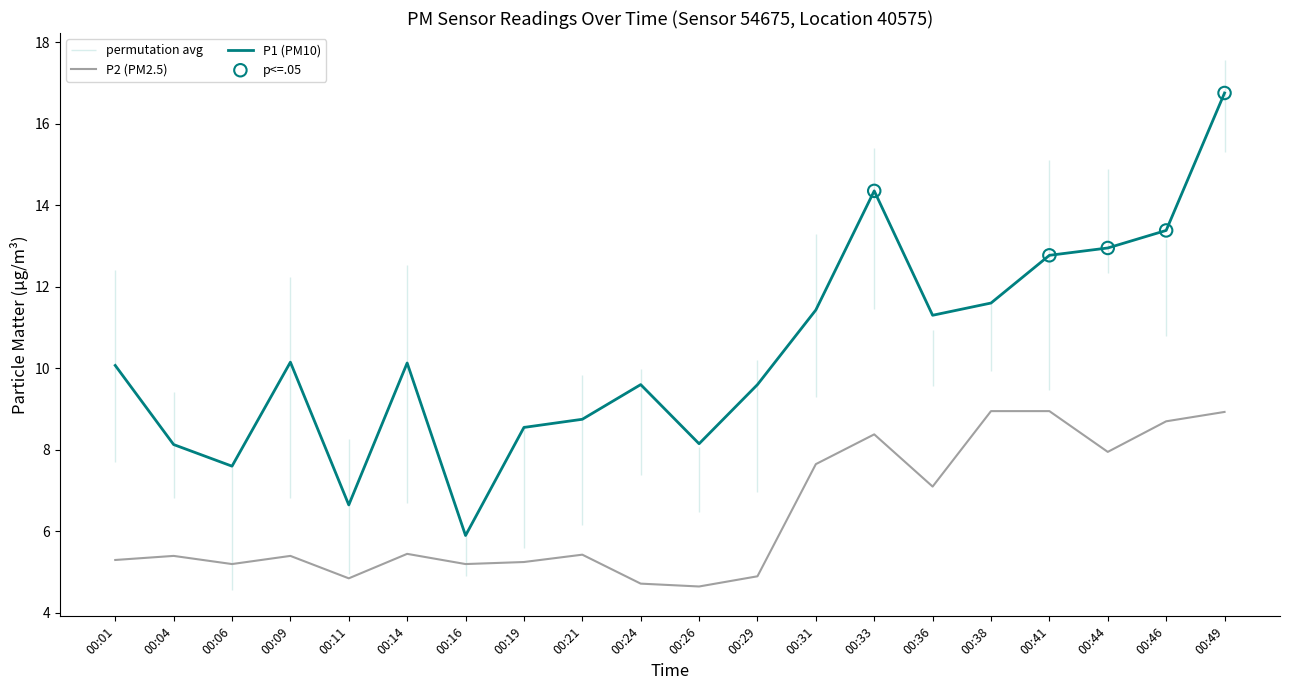

Is the value of P1 at 00:38 greater than the value of P2 at 00:29?

Yes